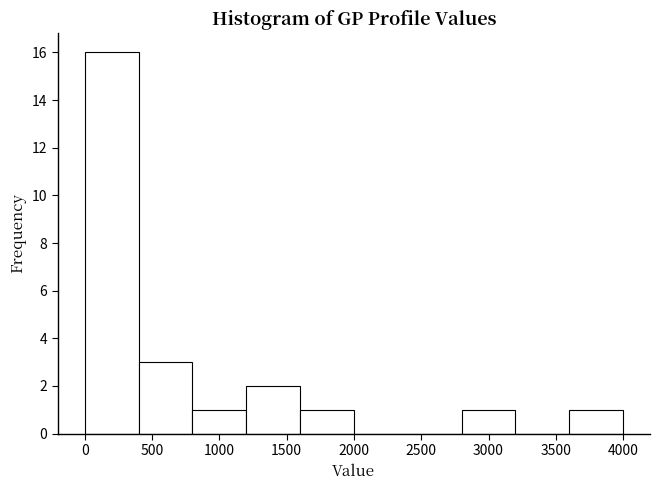

Which range on the x-axis has the tallest bar?

0 to 400